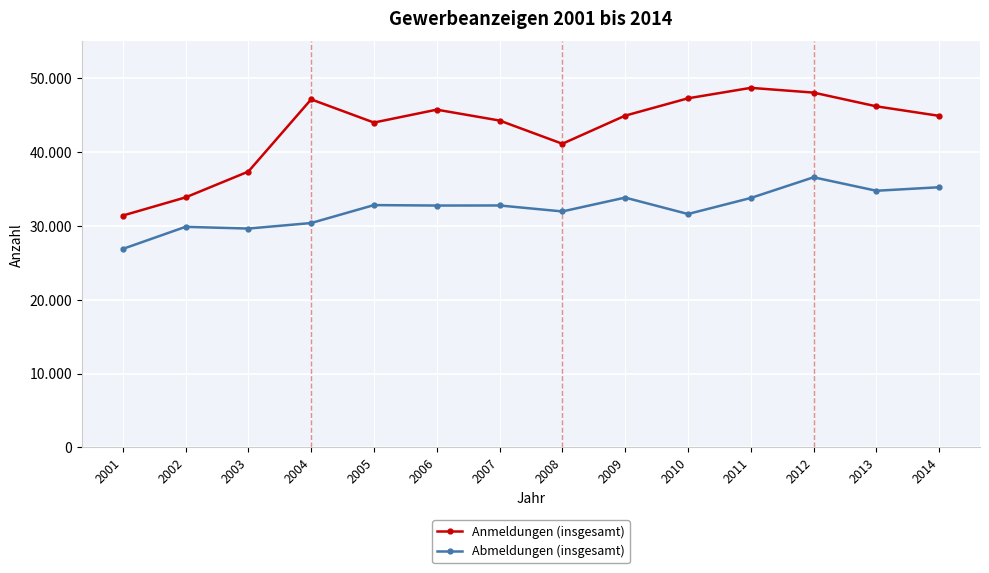

At which category is the sum across all series the highest?

2012